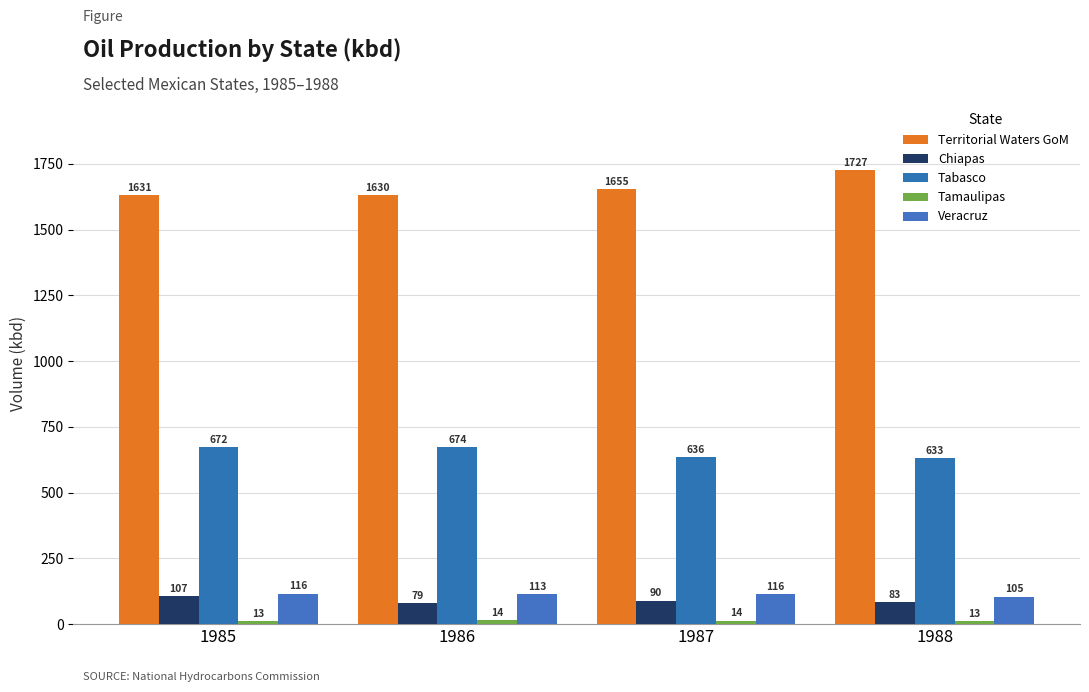

How many distinct data groups are displayed?

5